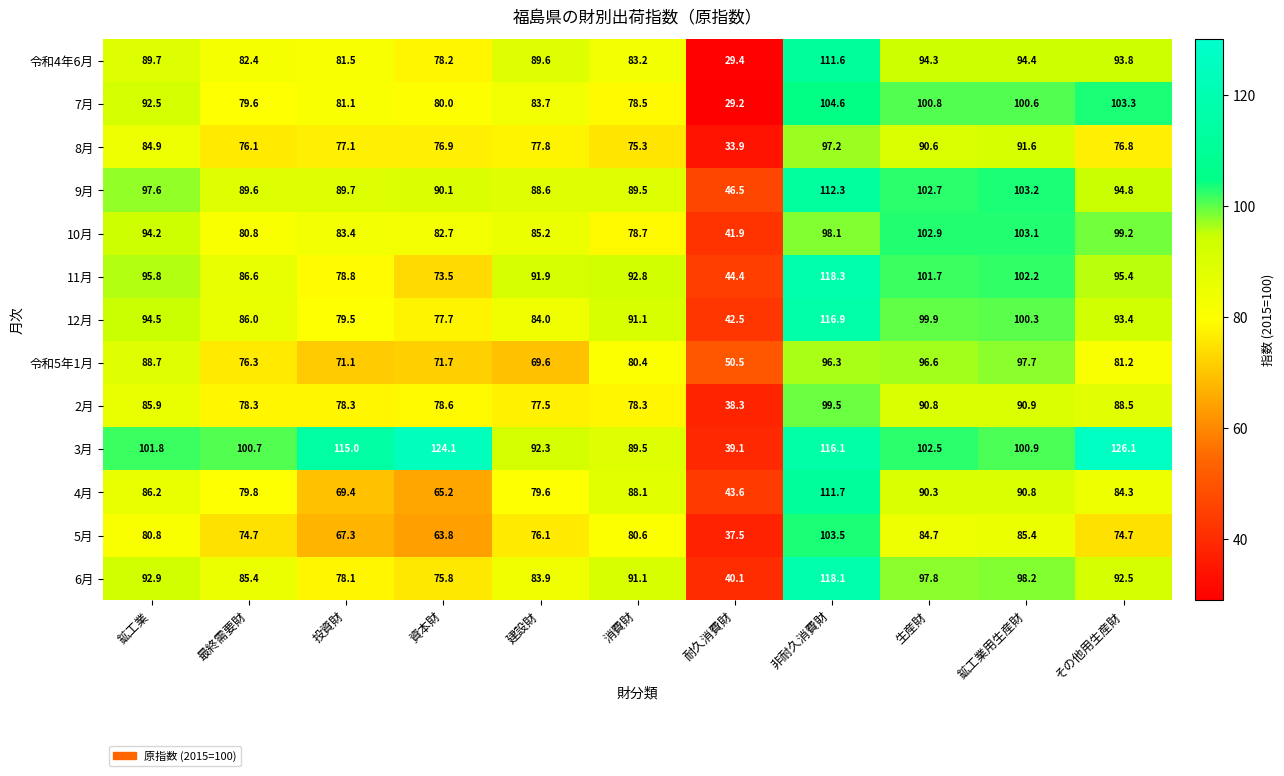

What is the sum of the 6月 values at その他用生産財 and 建設財?

176.4